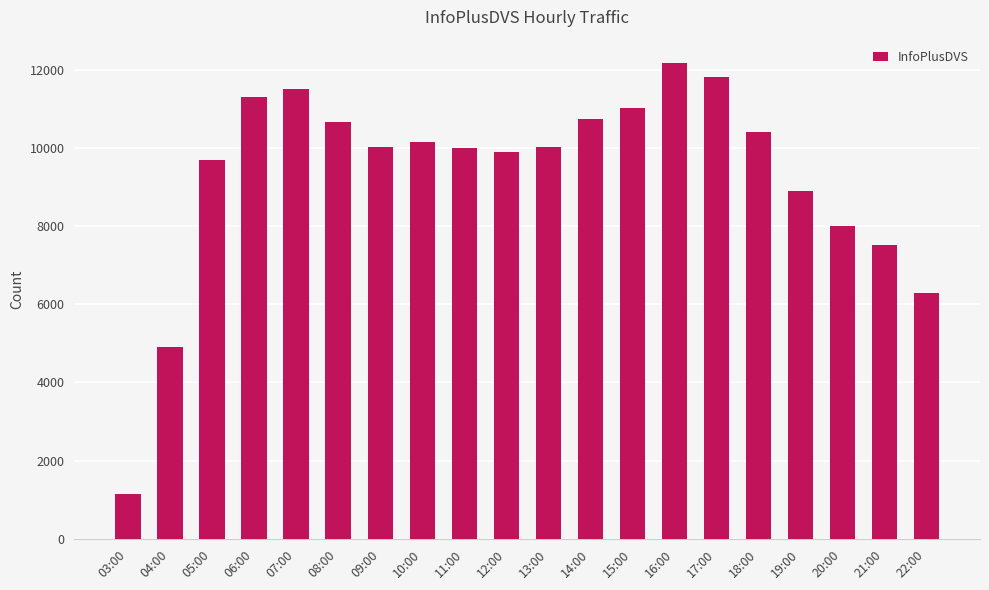

Read the value at 05:00, to the nearest 50.

9700